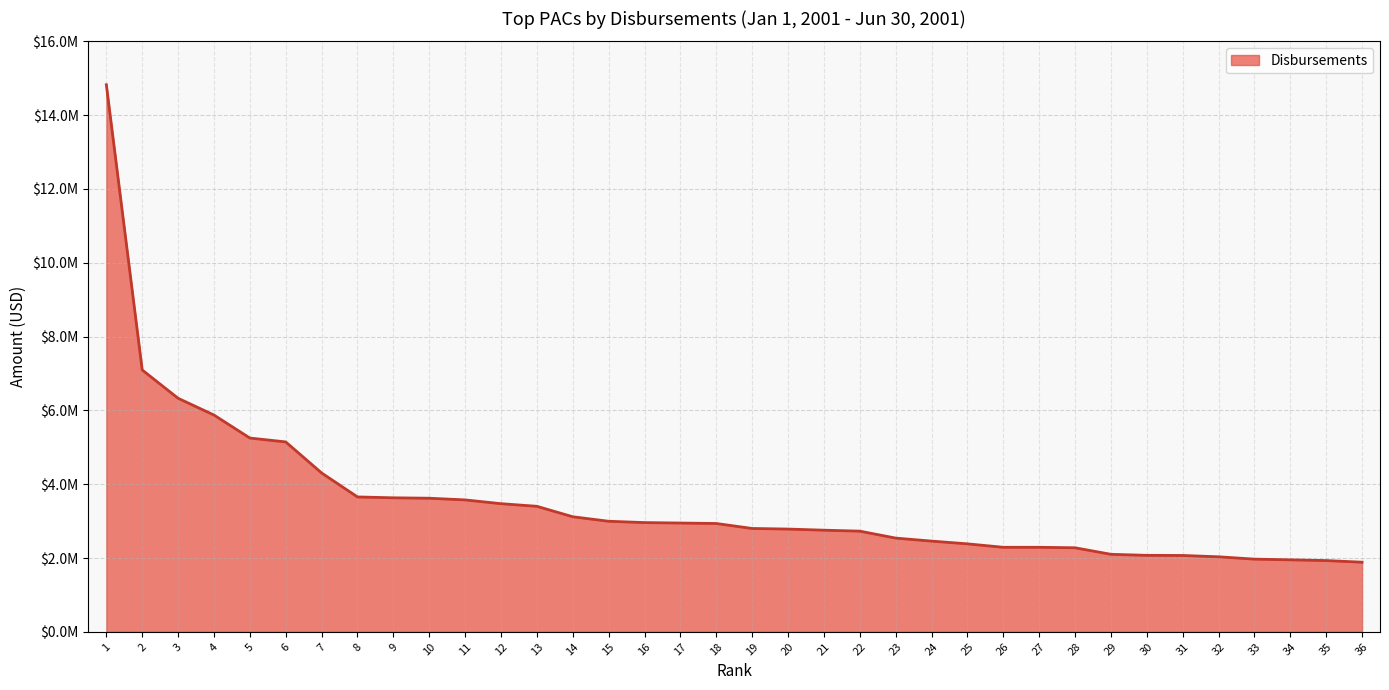

Does the chart have visible grid lines?

Yes